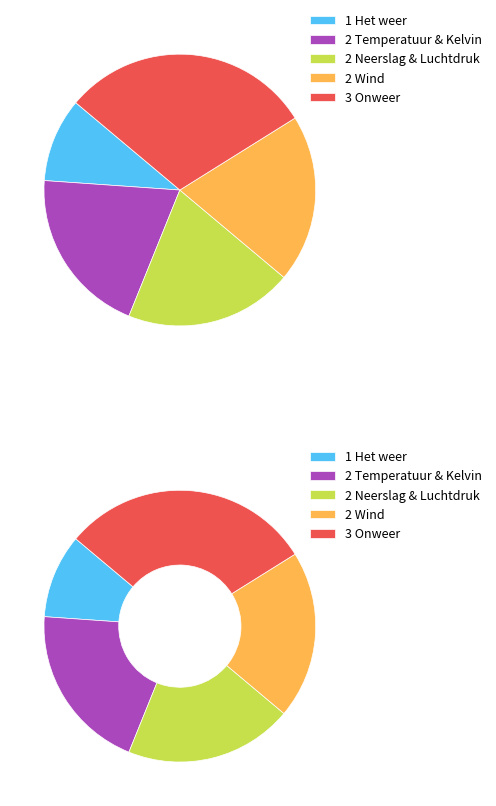

Is there any slice that represents more than half of the pie?

No